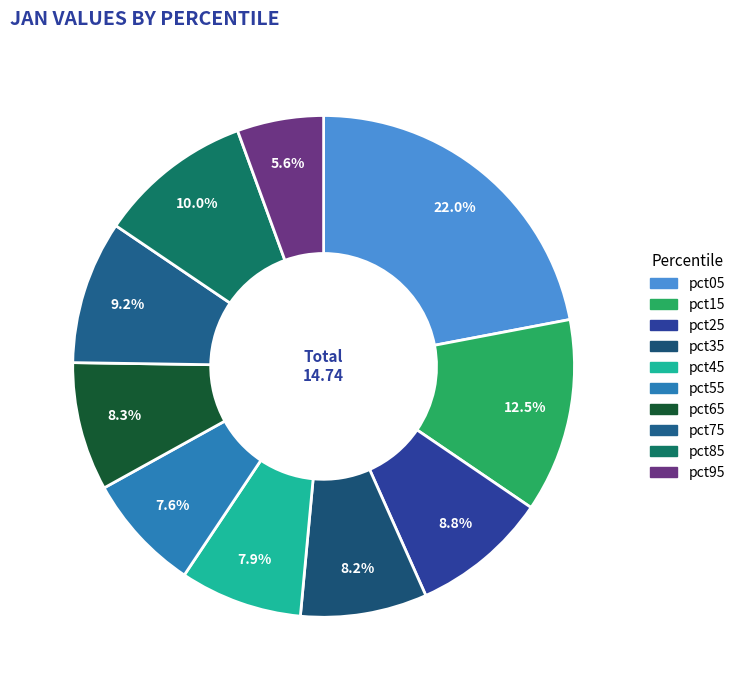

Which slice is the largest?

pct05